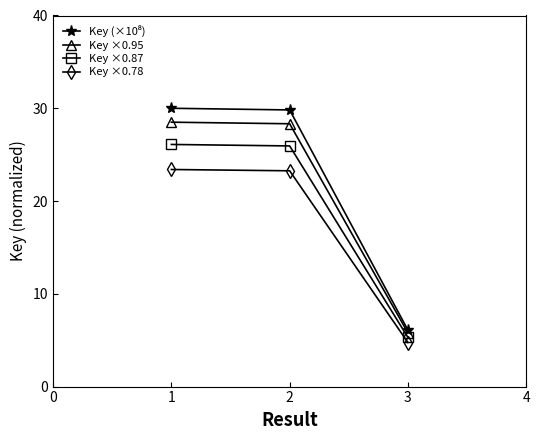

What is the difference between the highest and lowest values at 1?

6.6